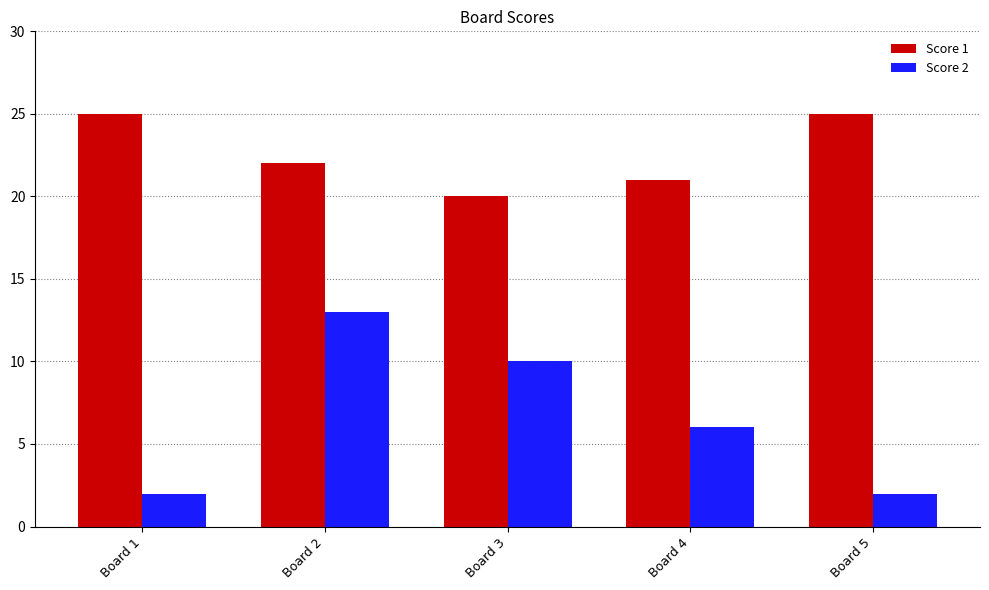

List the series in order of their peak value, lowest first.

Score 2, Score 1